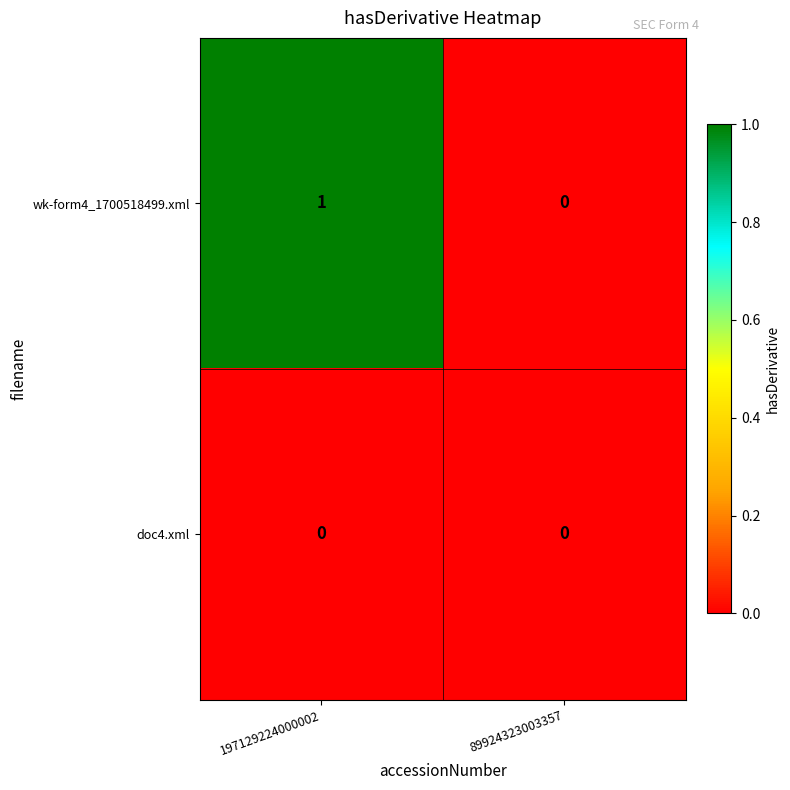

Which series has the largest range (max minus min)?

wk-form4_1700518499.xml